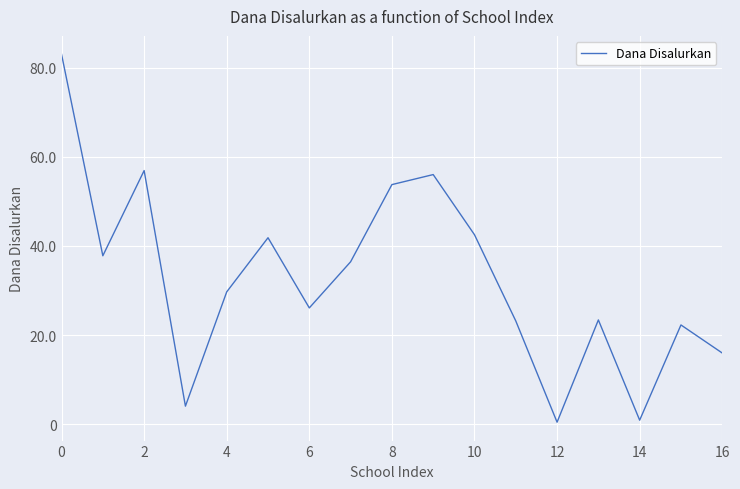

Does the chart display data point markers on the line(s)?

No